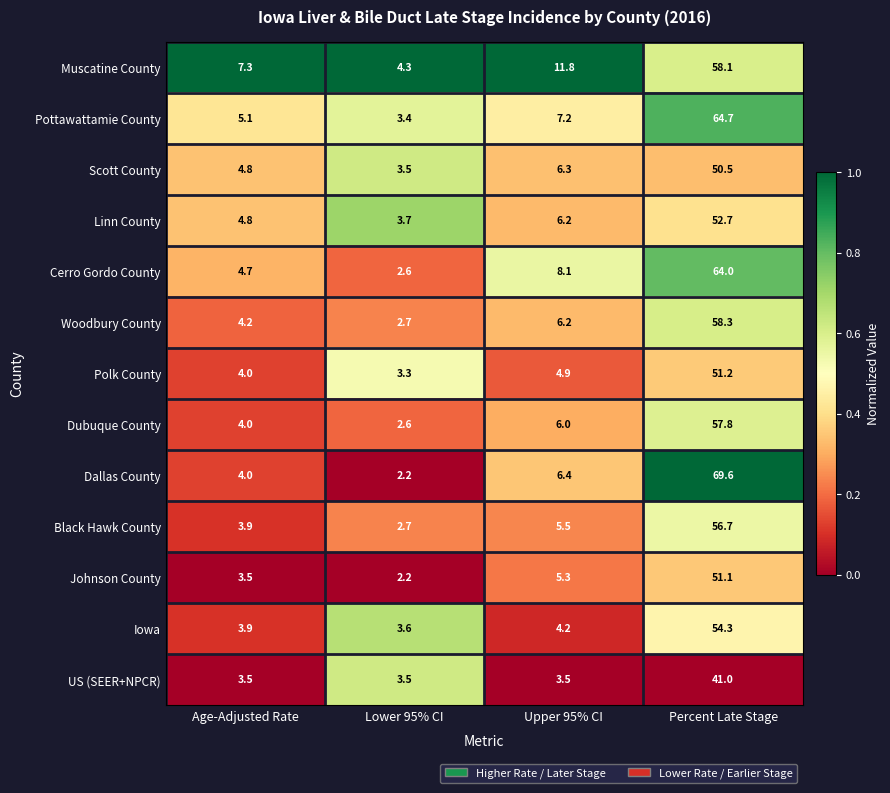

Between Lower 95% CI and Upper 95% CI, which series saw the biggest shift?

Muscatine County